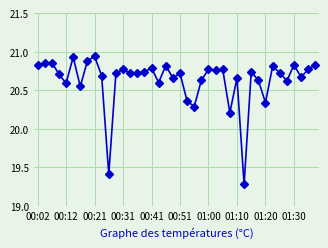

True or false: there are more than 1 points higher than both neighbors.

True